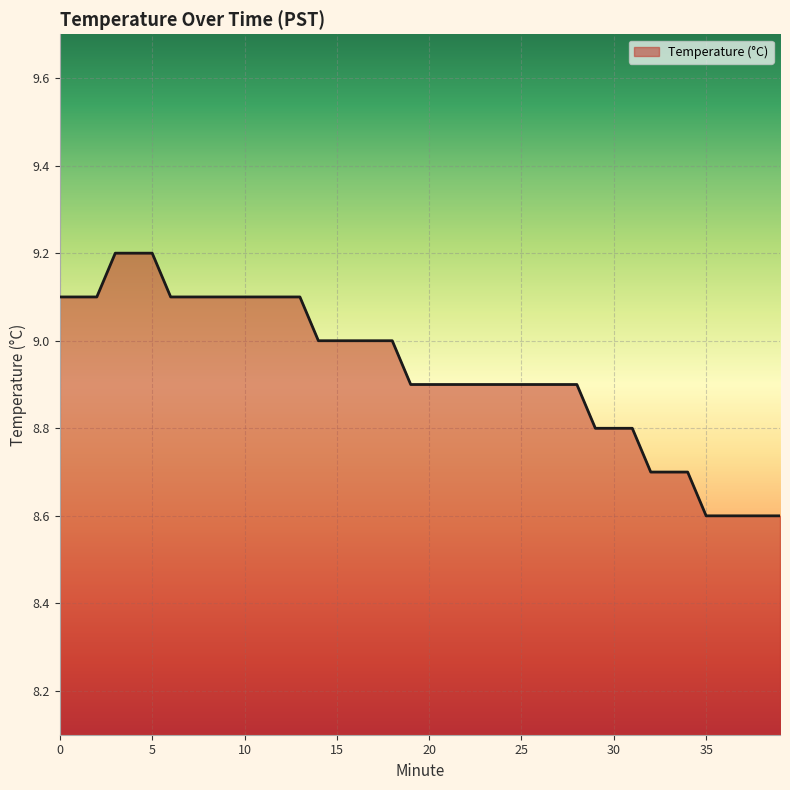

What is the smallest value displayed?

8.6